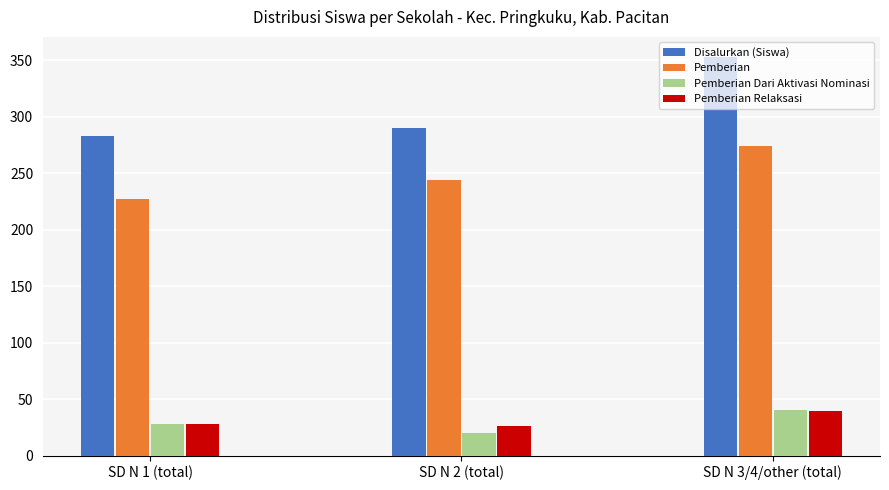

What is the spread (max minus min) of values at SD N 2 (total)?

270